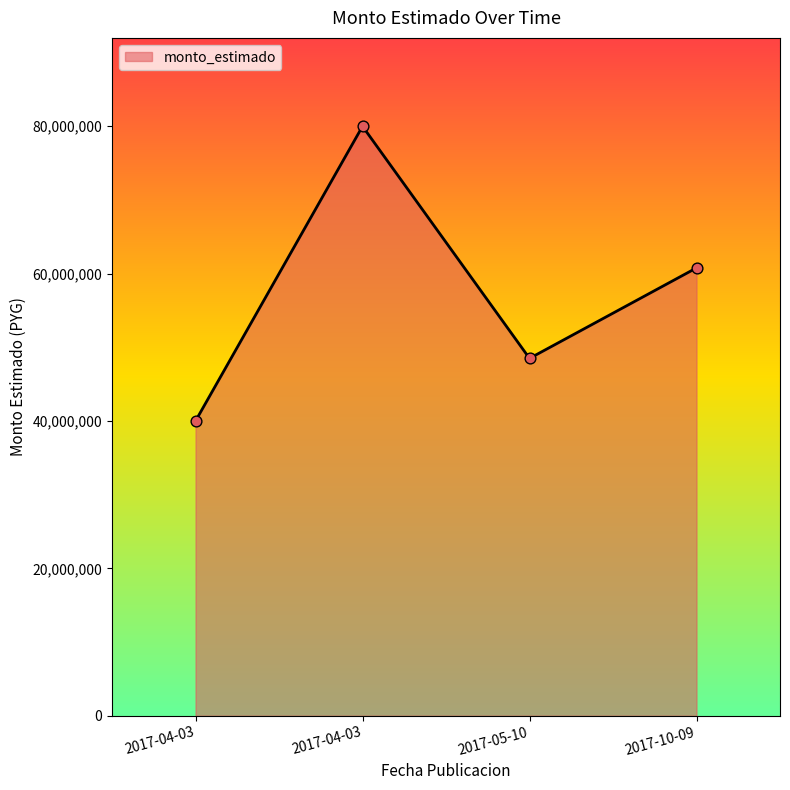

How many lines are shown in the chart?

1